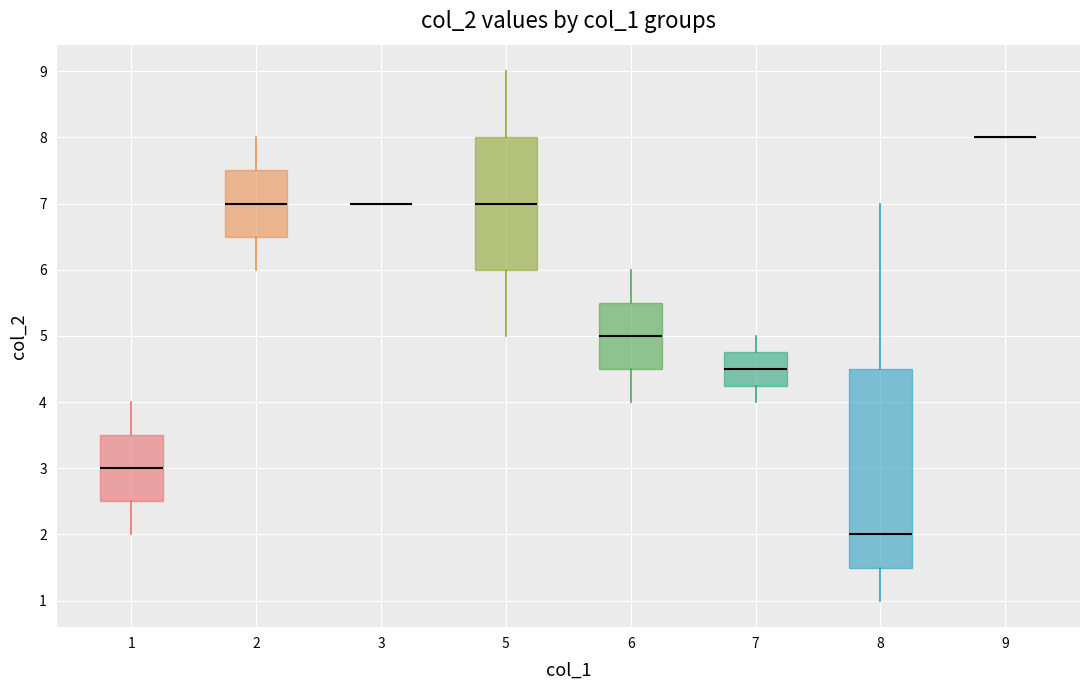

Reading left to right, read every box against the y-axis: the position of its median line, the range the box covers, and the ends of its whiskers. The values are not printed on the chart, so give them approximately, as read against the axis.

1: median 3.0, box 2.5 to 3.5, whiskers 2.0 to 4.0
2: median 7.0, box 6.5 to 7.5, whiskers 6.0 to 8.0
3: box collapsed to a line at 7.0, whiskers 7.0 to 7.0
5: median 7.0, box 6.0 to 8.0, whiskers 5.0 to 9.0
6: median 5.0, box 4.5 to 5.5, whiskers 4.0 to 6.0
7: median 4.5, box 4.3 to 4.8, whiskers 4.0 to 5.0
8: median 2.0, box 1.5 to 4.5, whiskers 1.0 to 7.0
9: box collapsed to a line at 8.0, whiskers 8.0 to 8.0